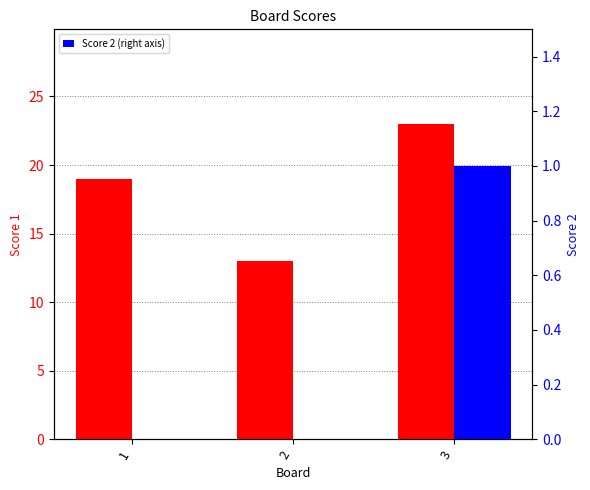

At 3, list the series in order from largest to smallest.

Score 1, Score 2